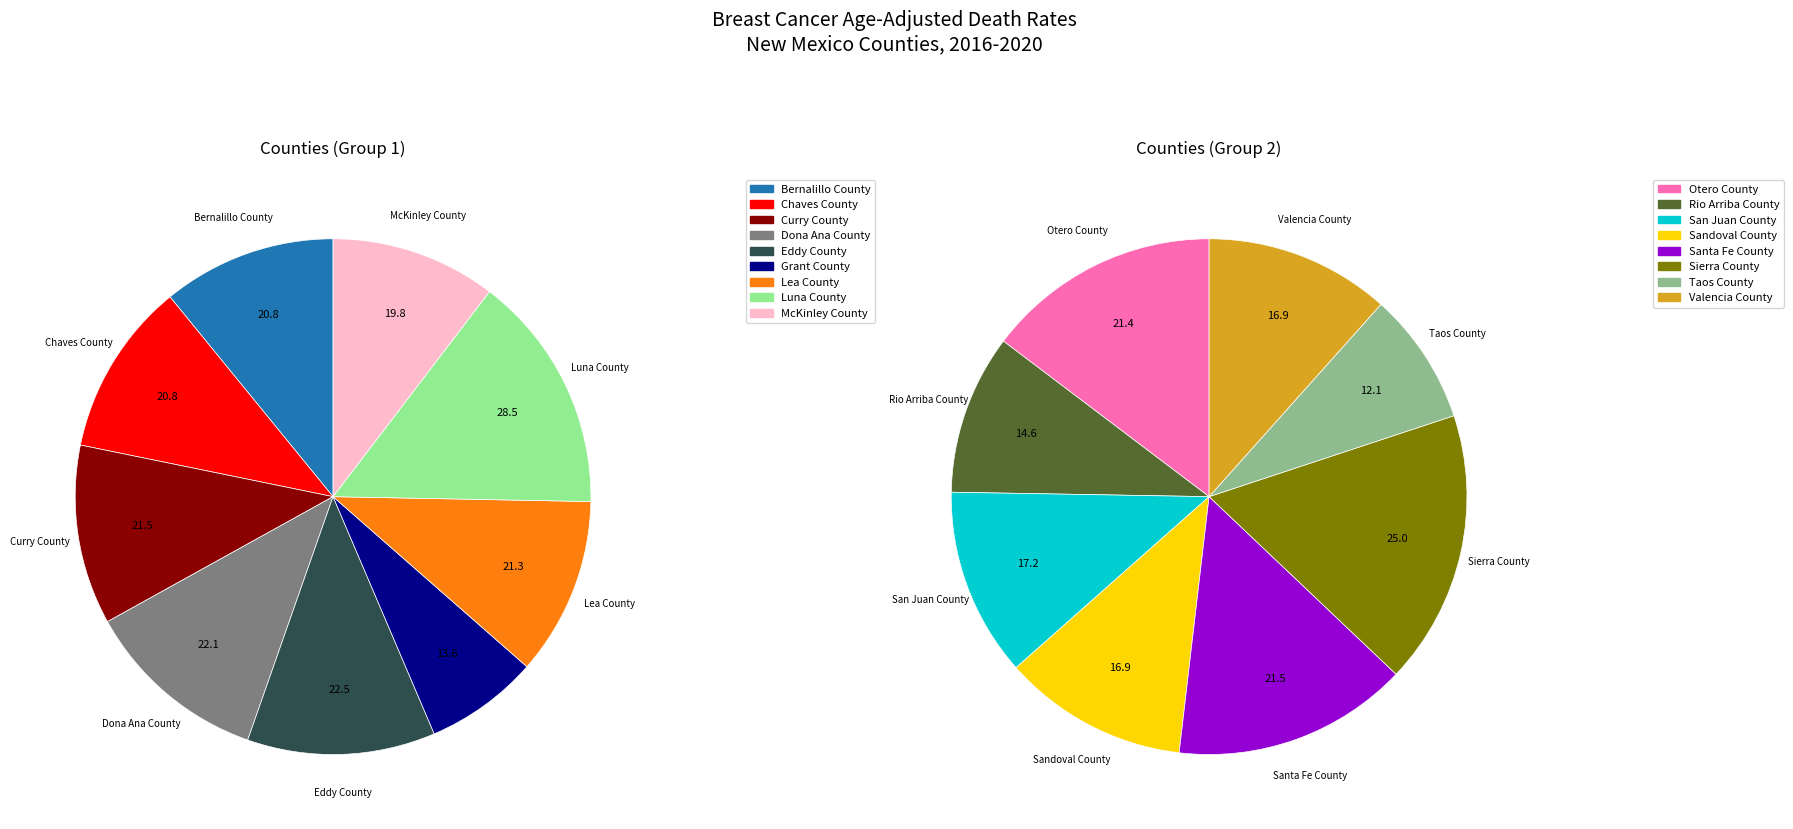

Which has a higher value, Santa Fe County or Grant County?

Santa Fe County